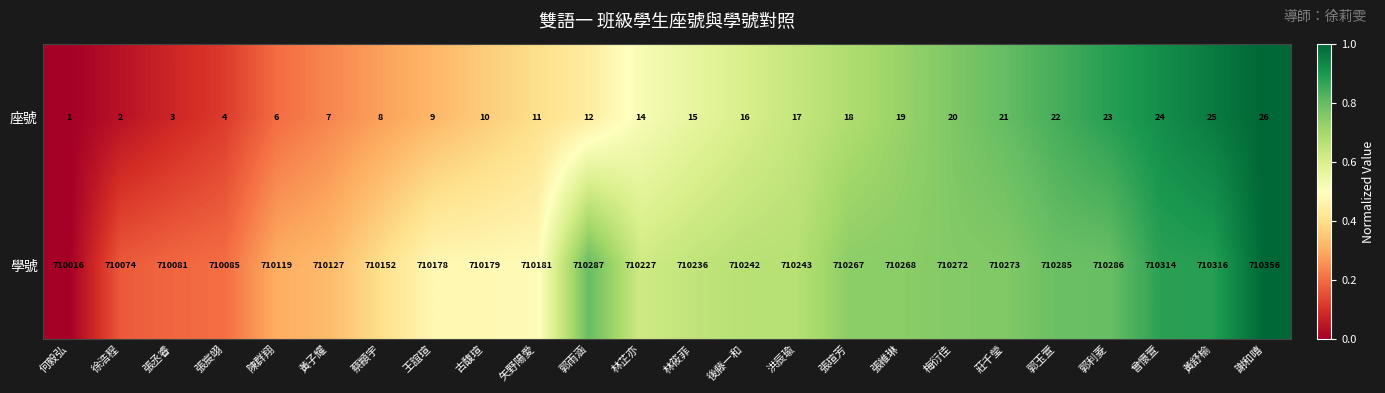

What is the approximate value of 學號 at 梅衍佳?

710272